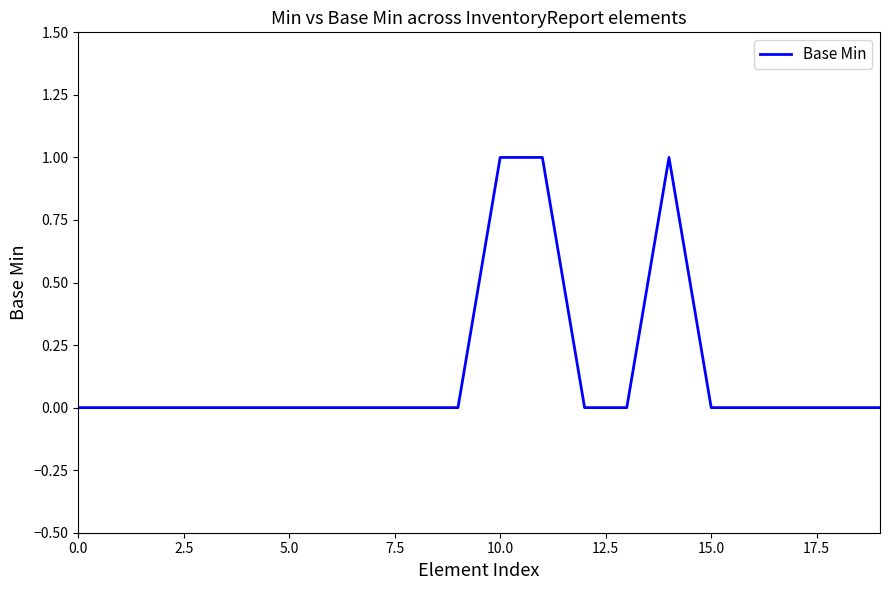

Is this an area chart (filled region under the line)?

No